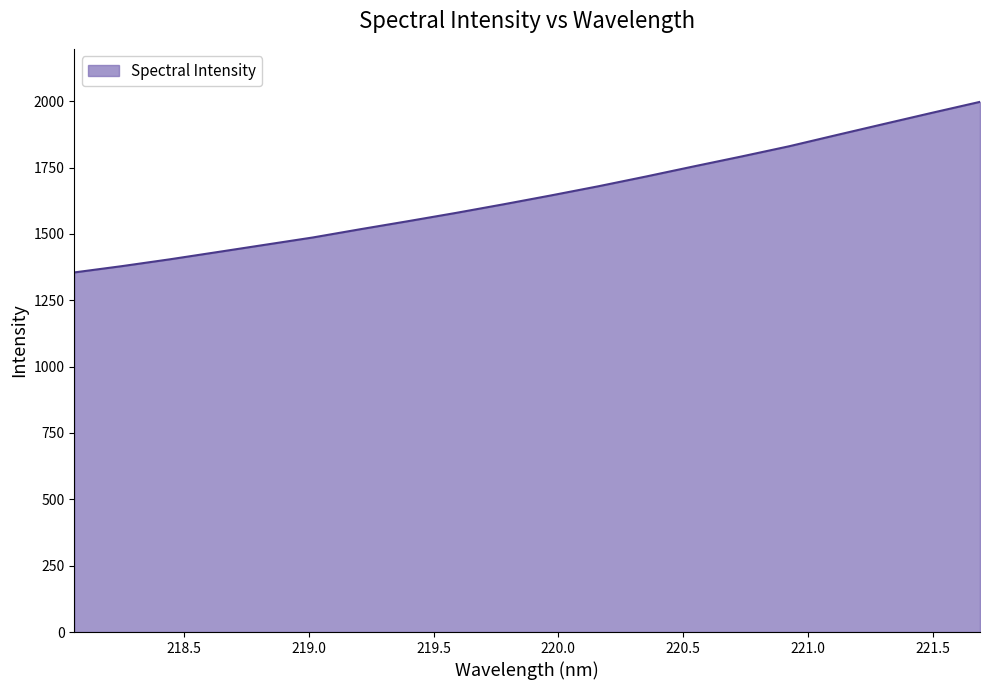

True or false: there are more than 1 points higher than both neighbors.

False